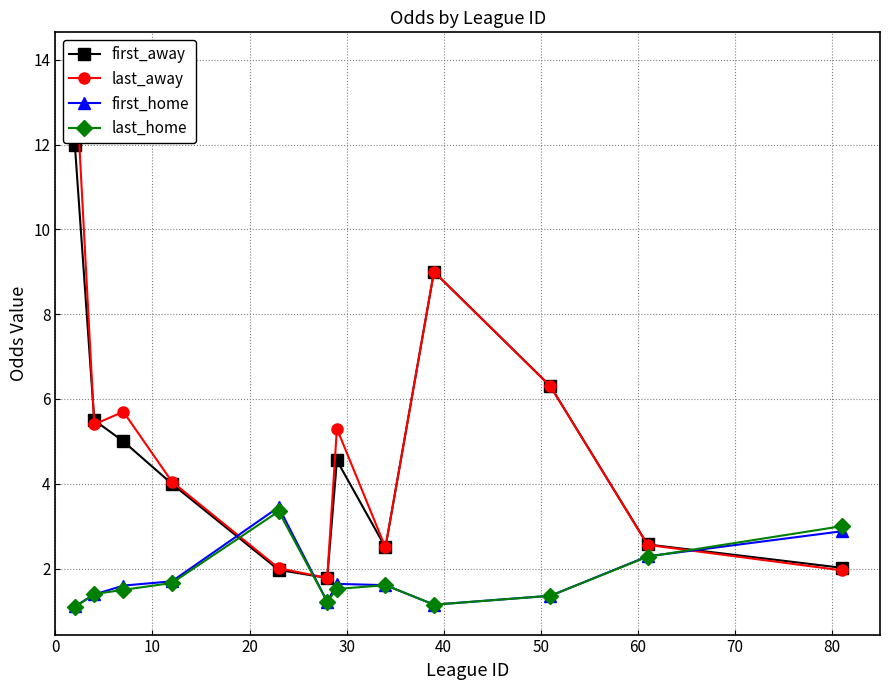

Reading left to right, list all the values displayed in this chart.

first_away: 12.0	5.5	5.0	4.0	2.0	1.8	4.5	2.5	9.0	6.3	2.6	2.0
last_away: 14.0	5.4	5.7	4.0	2.0	1.8	5.3	2.5	9.0	6.3	2.6	2.0
first_home: 1.1	1.4	1.6	1.7	3.5	1.2	1.6	1.6	1.1	1.4	2.3	2.9
last_home: 1.1	1.4	1.5	1.7	3.4	1.2	1.5	1.6	1.1	1.4	2.3	3.0